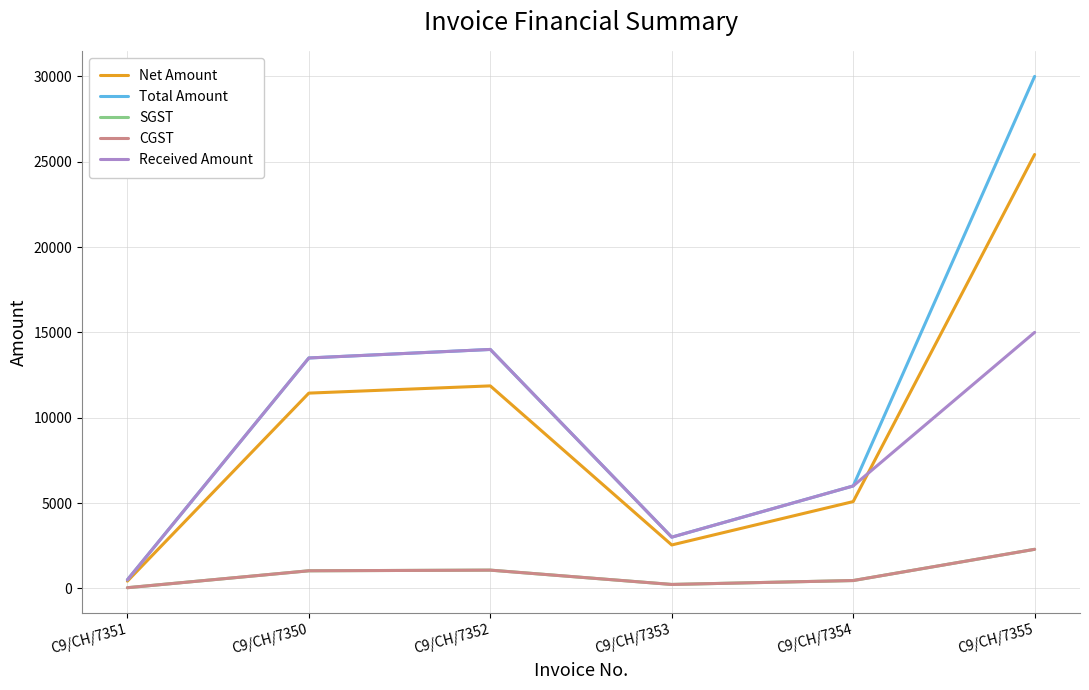

Reading right to left, what are all the values shown in this chart?

Net Amount: 25423.7	5084.7	2542.4	11864.4	11440.7	423.7
Total Amount: 30000.0	6000.0	3000.0	14000.0	13500.0	500.0
SGST: 2288.1	457.6	228.8	1067.8	1029.7	38.1
CGST: 2288.1	457.6	228.8	1067.8	1029.7	38.1
Received Amount: 15000.0	6000.0	3000.0	14000.0	13500.0	500.0